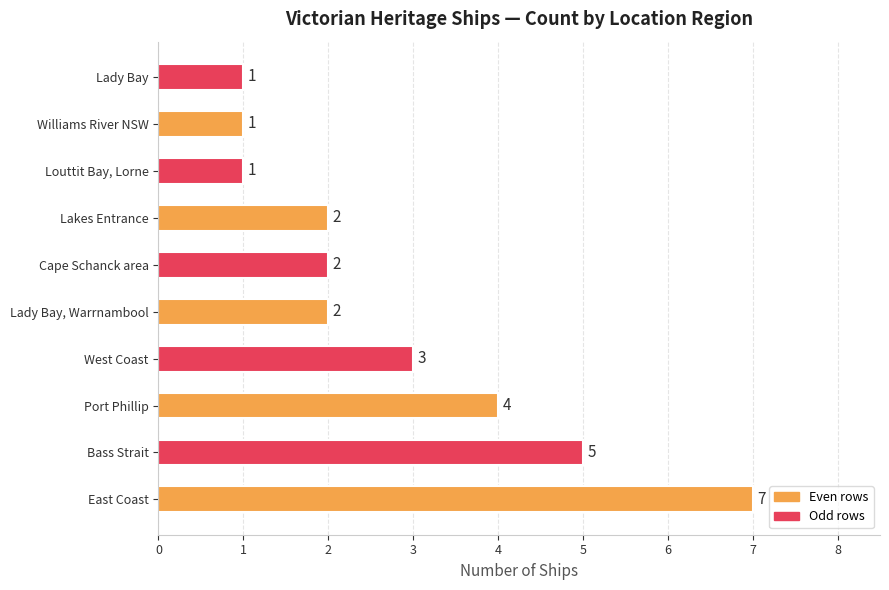

What is the difference between the maximum and minimum values?

6